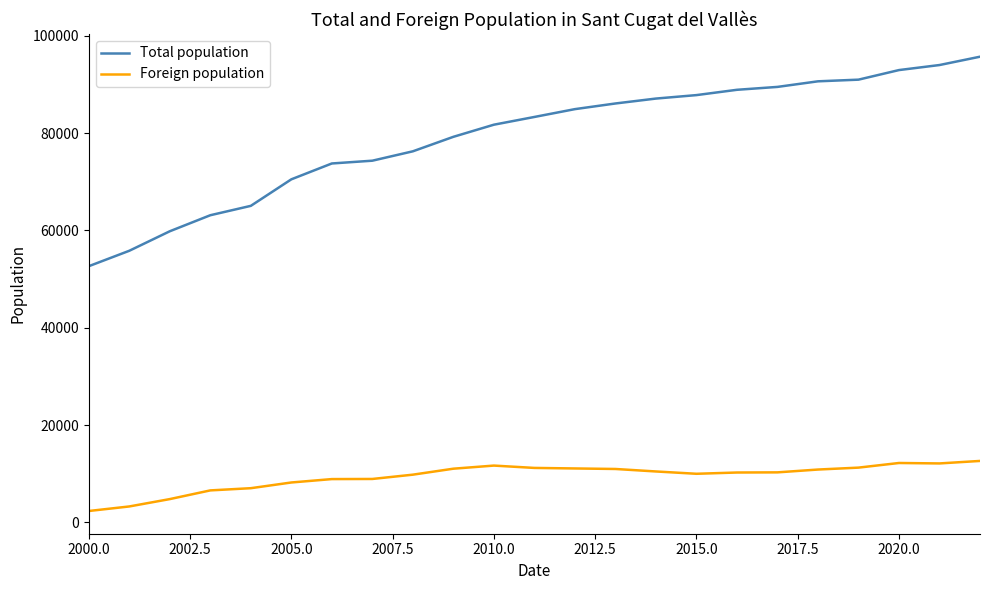

Rank the series by their average value, from lowest to highest.

Foreign population, Total population